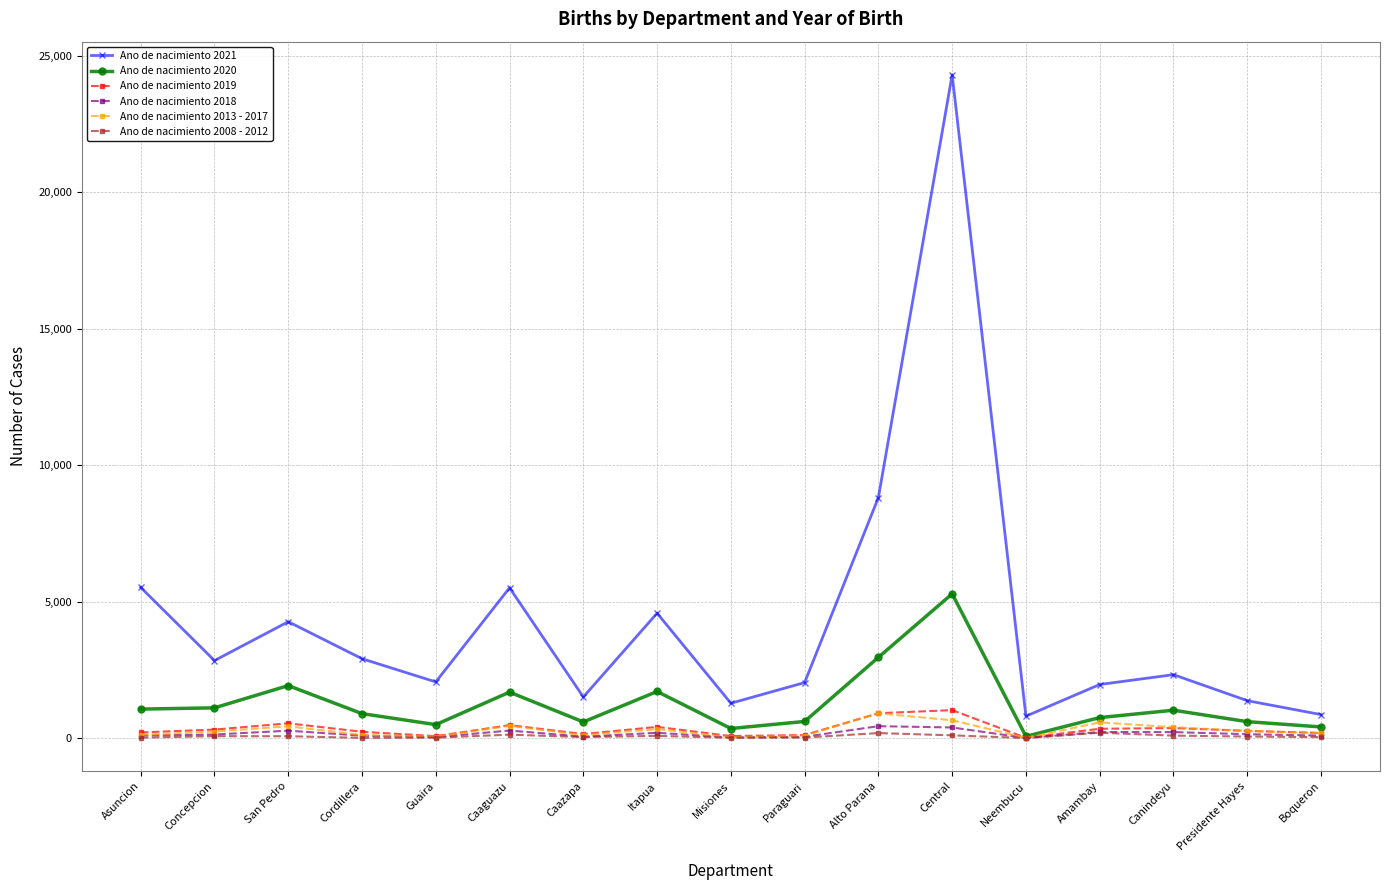

What is the difference between the second highest and minimum values in the Ano de nacimiento 2008 - 2012 series?

182